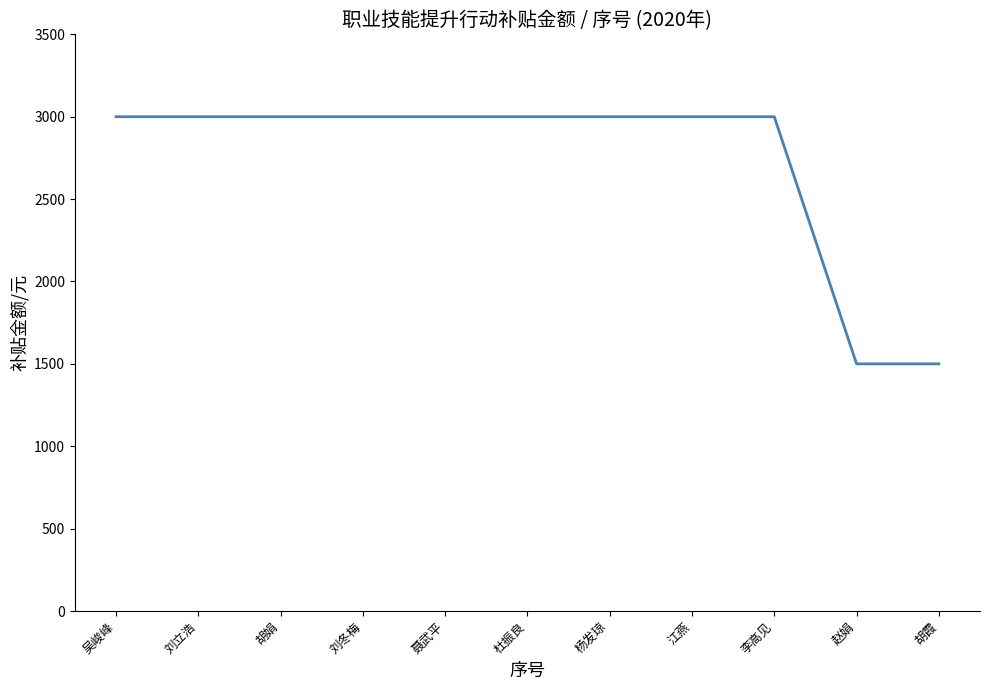

What is the difference between the maximum and minimum values?

1500